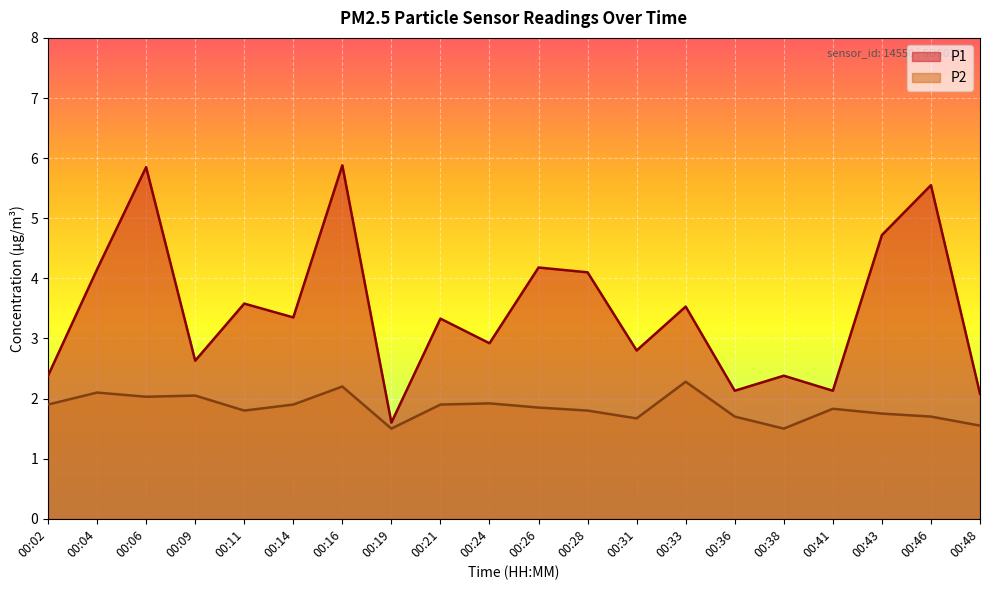

At which label does P2 reach its peak?

00:33